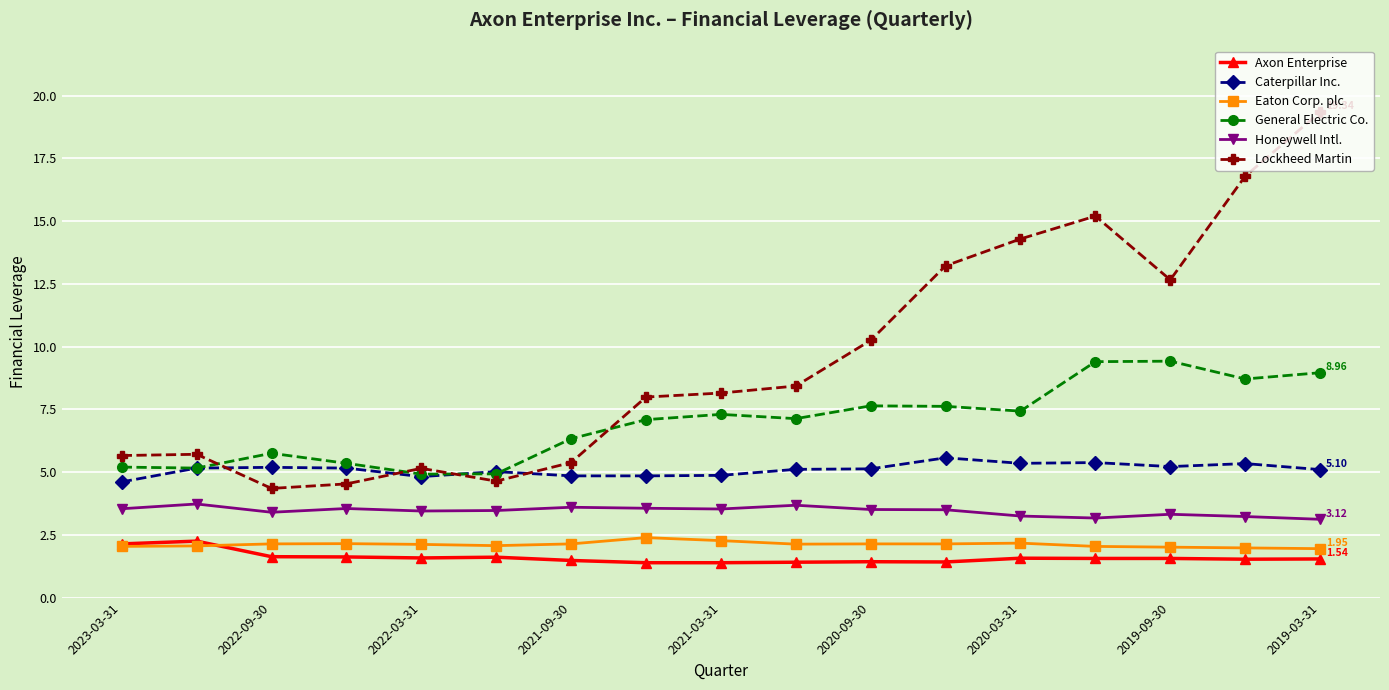

At how many categories does at least one series exceed 12?

6